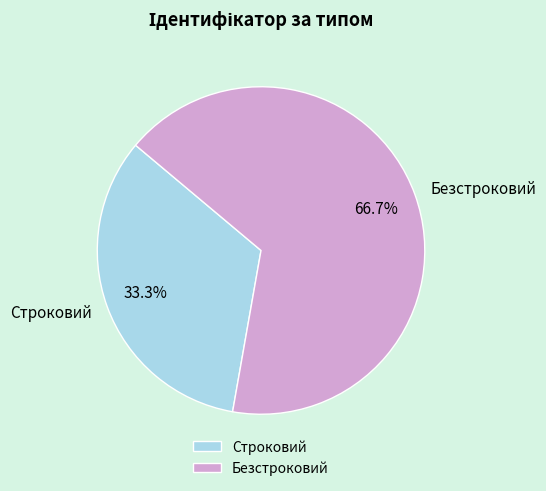

Is Безстроковий the majority of the pie?

Yes